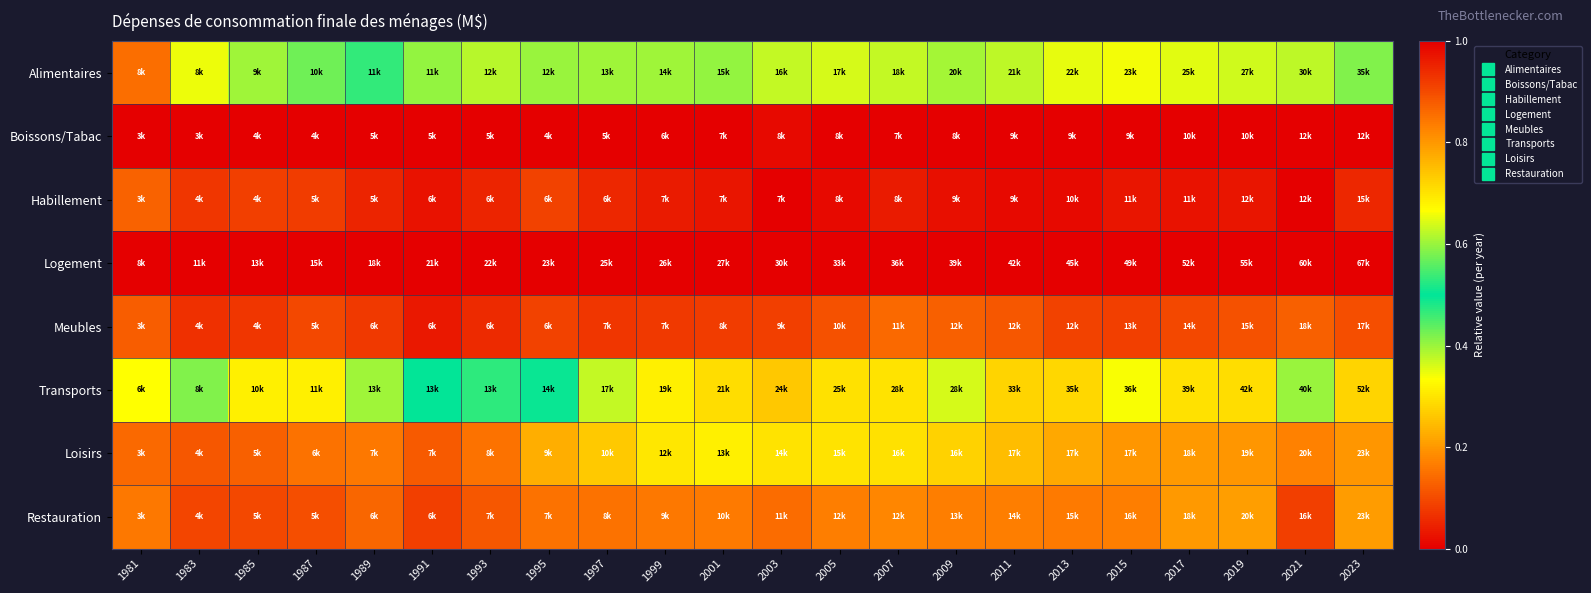

Reading left to right, list all the values displayed in this chart.

Alimentaires: 1981=0.9	1983=0.7	1985=0.6	1987=0.6	1989=0.5	1991=0.4	1993=0.4	1995=0.4	1997=0.4	1999=0.4	2001=0.4	2003=0.4	2005=0.4	2007=0.4	2009=0.4	2011=0.4	2013=0.4	2015=0.3	2017=0.4	2019=0.4	2021=0.4	2023=0.4
Boissons/Tabac: 1981=0.0	1983=0.0	1985=0.0	1987=0.0	1989=0.0	1991=0.0	1993=0.0	1995=0.0	1997=0.0	1999=0.0	2001=0.0	2003=0.0	2005=0.0	2007=0.0	2009=0.0	2011=0.0	2013=0.0	2015=0.0	2017=0.0	2019=0.0	2021=0.0	2023=0.0
Habillement: 1981=0.1	1983=0.1	1985=0.1	1987=0.1	1989=0.0	1991=0.0	1993=0.0	1995=0.1	1997=0.1	1999=0.0	2001=0.0	2003=0.0	2005=0.0	2007=0.0	2009=0.0	2011=0.0	2013=0.0	2015=0.0	2017=0.0	2019=0.0	2021=0.0	2023=0.1
Logement: 1981=1.0	1983=1.0	1985=1.0	1987=1.0	1989=1.0	1991=1.0	1993=1.0	1995=1.0	1997=1.0	1999=1.0	2001=1.0	2003=1.0	2005=1.0	2007=1.0	2009=1.0	2011=1.0	2013=1.0	2015=1.0	2017=1.0	2019=1.0	2021=1.0	2023=1.0
Meubles: 1981=0.1	1983=0.1	1985=0.1	1987=0.1	1989=0.1	1991=0.0	1993=0.1	1995=0.1	1997=0.1	1999=0.1	2001=0.1	2003=0.1	2005=0.1	2007=0.1	2009=0.1	2011=0.1	2013=0.1	2015=0.1	2017=0.1	2019=0.1	2021=0.1	2023=0.1
Transports: 1981=0.7	1983=0.6	1985=0.7	1987=0.7	1989=0.6	1991=0.5	1993=0.5	1995=0.5	1997=0.6	1999=0.7	2001=0.7	2003=0.7	2005=0.7	2007=0.7	2009=0.6	2011=0.7	2013=0.7	2015=0.7	2017=0.7	2019=0.7	2021=0.6	2023=0.7
Loisirs: 1981=0.1	1983=0.1	1985=0.1	1987=0.1	1989=0.2	1991=0.1	1993=0.2	1995=0.2	1997=0.3	1999=0.3	2001=0.3	2003=0.3	2005=0.3	2007=0.3	2009=0.3	2011=0.2	2013=0.2	2015=0.2	2017=0.2	2019=0.2	2021=0.2	2023=0.2
Restauration: 1981=0.2	1983=0.1	1985=0.1	1987=0.1	1989=0.1	1991=0.1	1993=0.1	1995=0.2	1997=0.2	1999=0.2	2001=0.2	2003=0.1	2005=0.2	2007=0.2	2009=0.2	2011=0.2	2013=0.2	2015=0.2	2017=0.2	2019=0.2	2021=0.1	2023=0.2